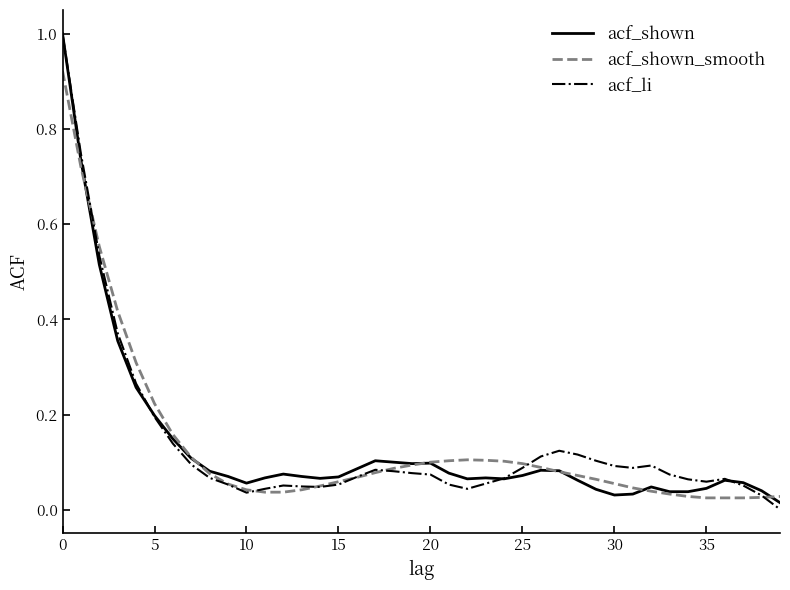

What is the greatest value displayed?

1.0